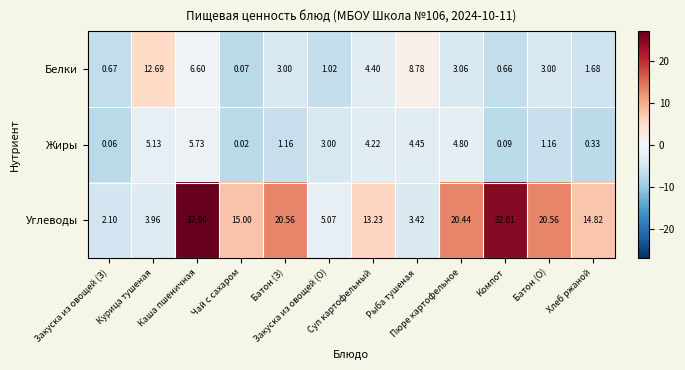

Which series has the largest range (max minus min)?

Углеводы